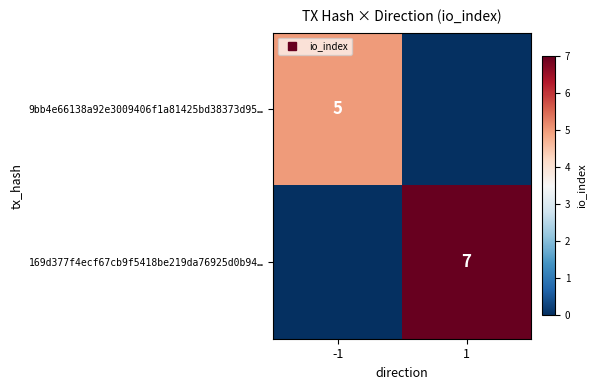

At -1, list the series in order from largest to smallest.

9bb4e66138a92e3009406f1a81425bd38373d95…, 169d377f4ecf67cb9f5418be219da76925d0b94…